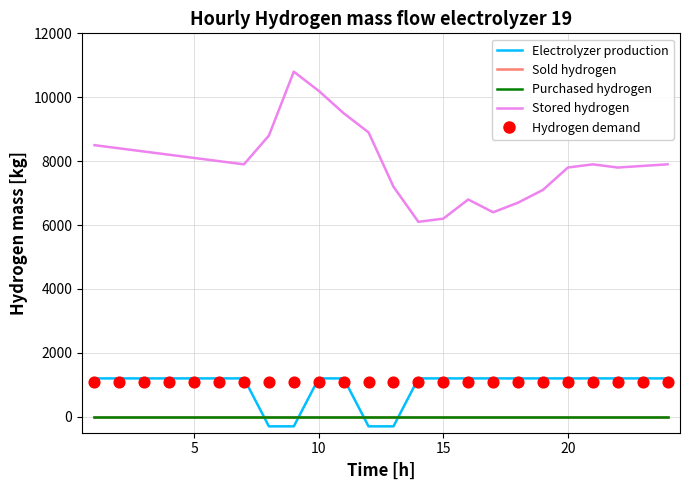

At how many categories does at least one series exceed 5670?

24